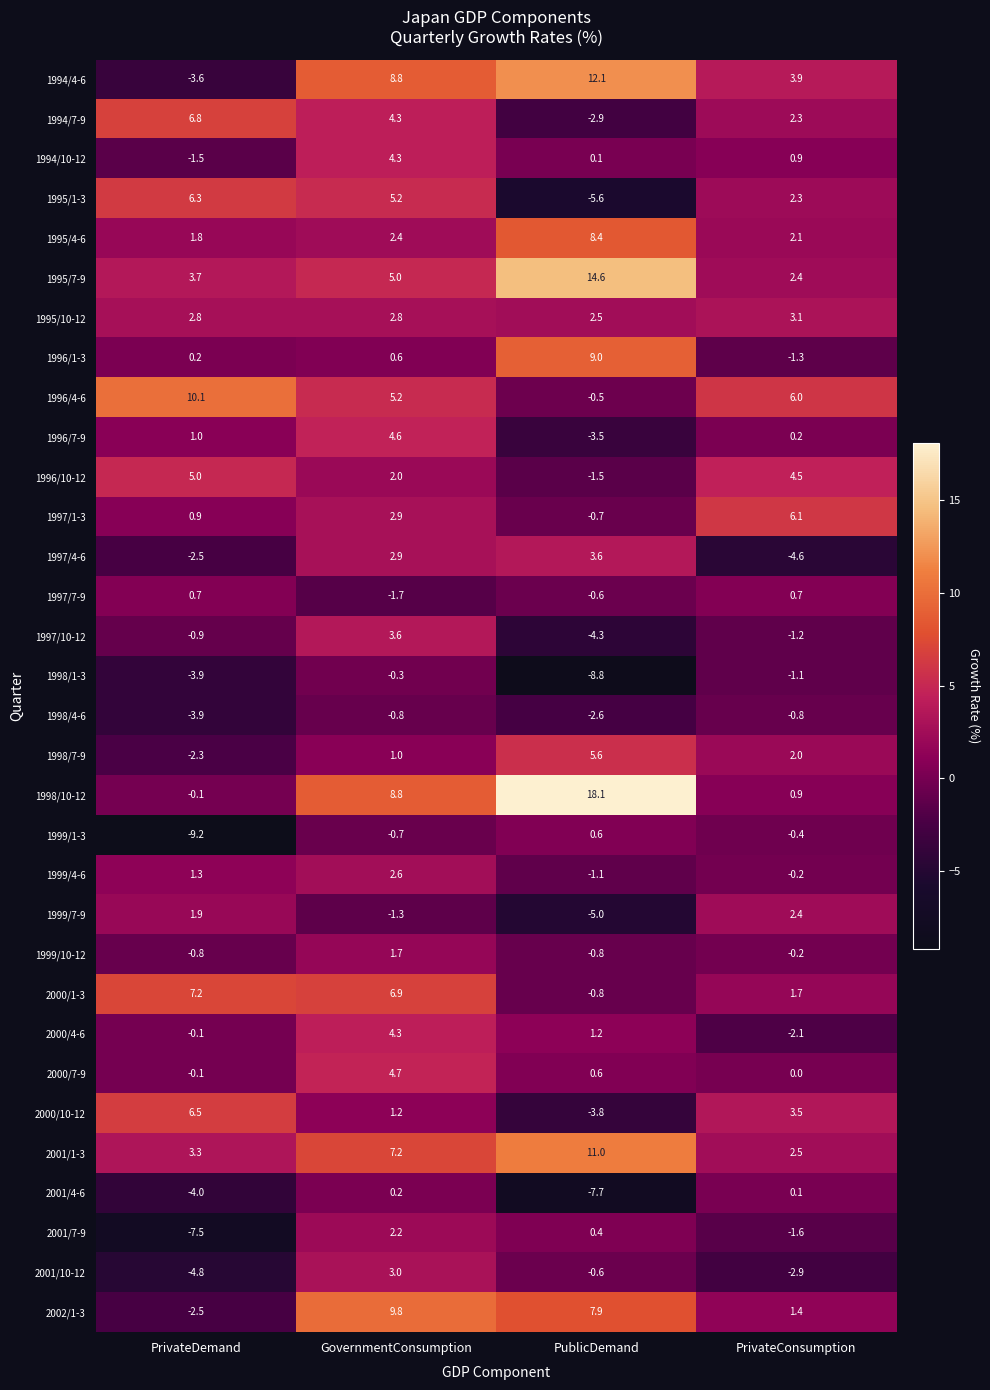

Which series has the largest total across all categories?

1998/10-12